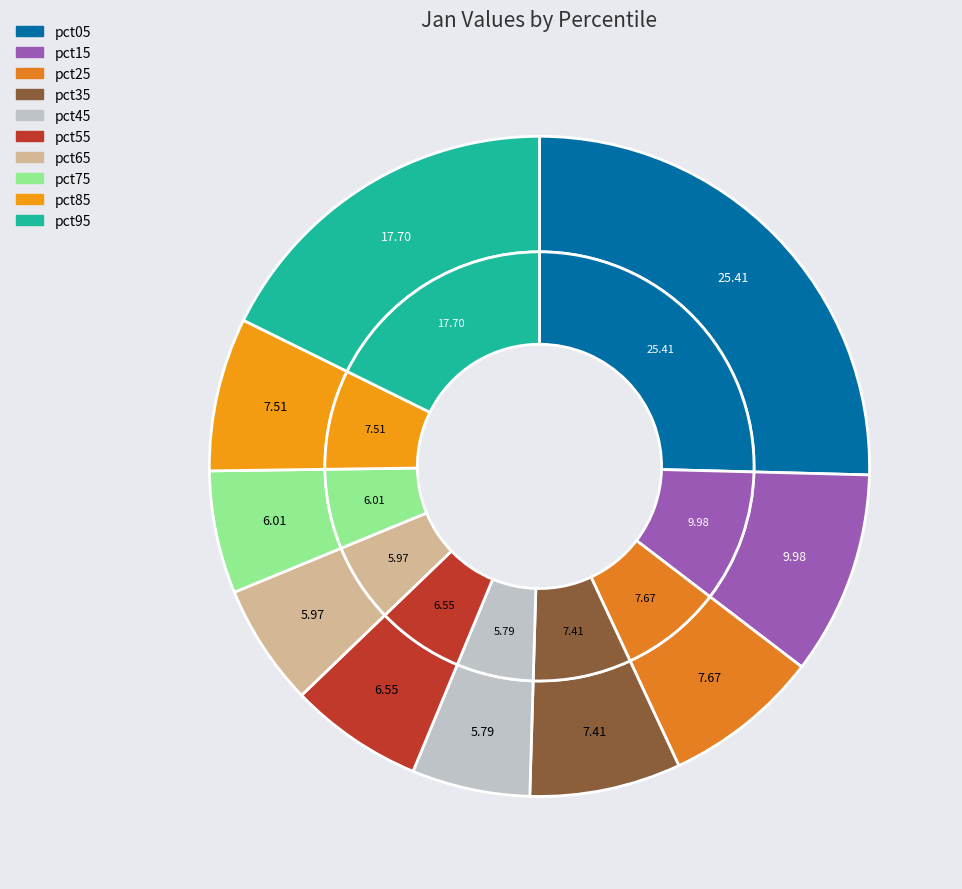

Does any single category account for the majority?

No